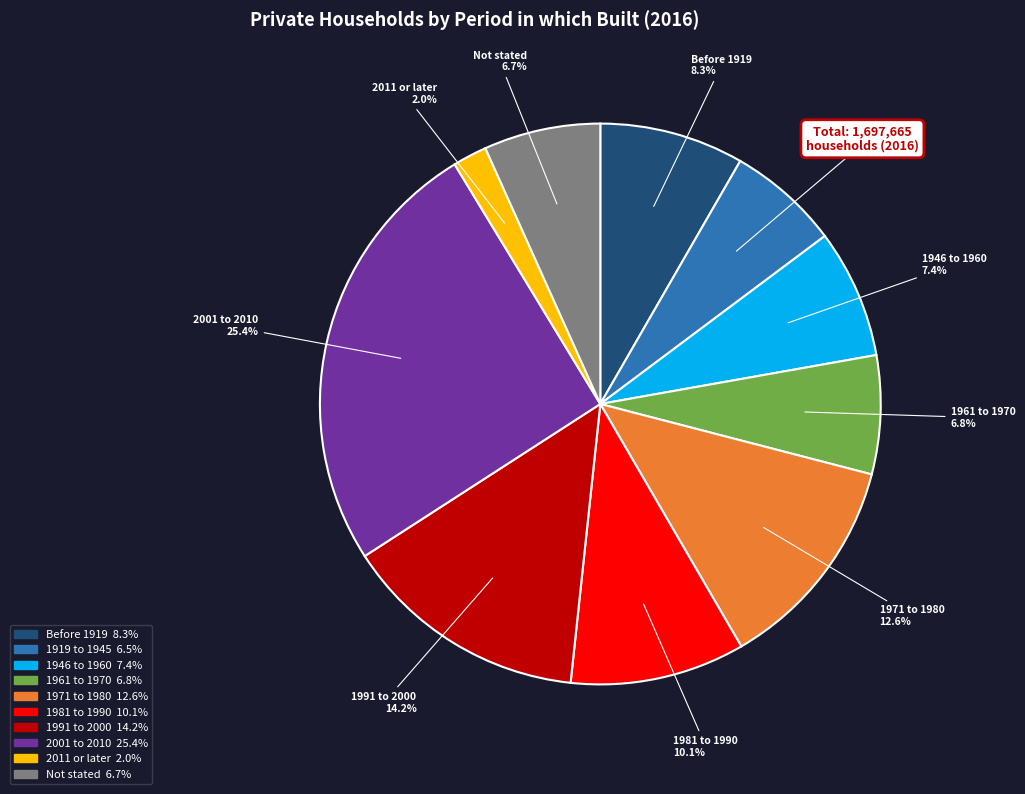

Which slice is the largest?

2001 to 2010